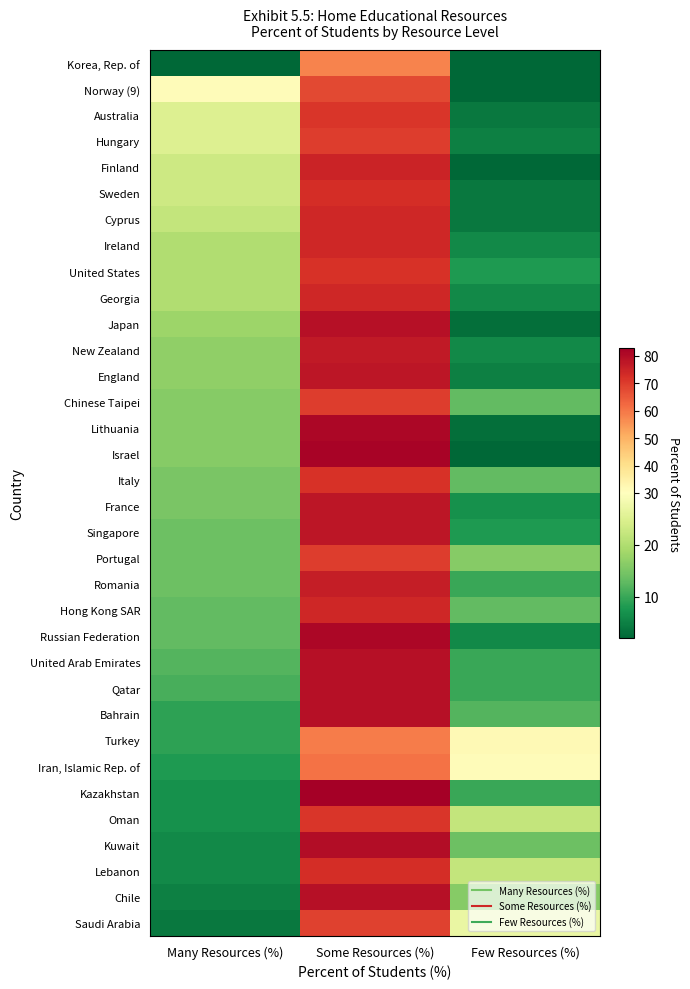

At Many Resources (%), list the series in order from largest to smallest.

Norway (9), Australia, Hungary, Finland, Sweden, Cyprus, Ireland, United States, Georgia, Japan, New Zealand, England, Chinese Taipei, Lithuania, Israel, Italy, France, Singapore, Portugal, Romania, Hong Kong SAR, Russian Federation, United Arab Emirates, Qatar, Bahrain, Turkey, Iran, Islamic Rep. of, Kazakhstan, Oman, Kuwait, Lebanon, Chile, Saudi Arabia, Korea, Rep. of